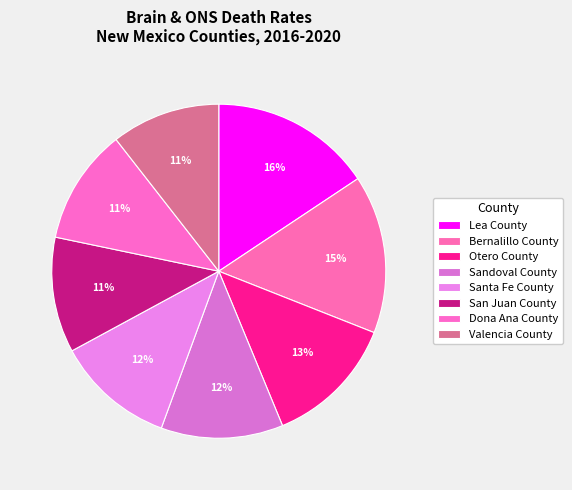

How much of the chart is everything except Otero County?

87.2%